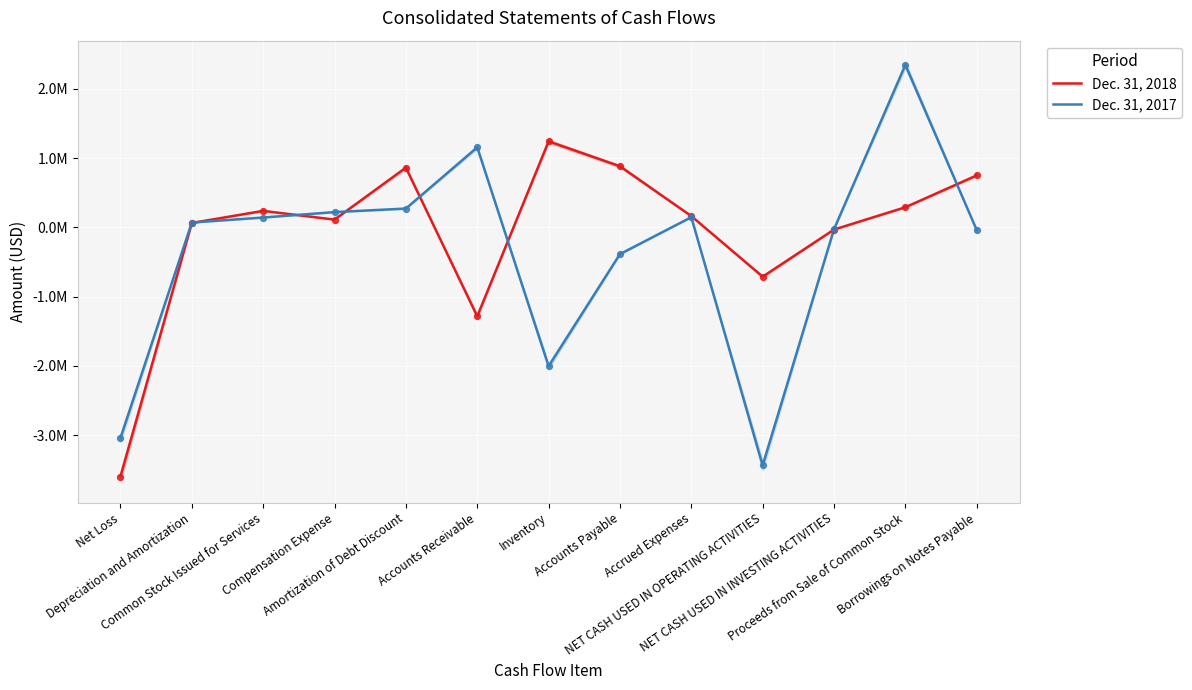

Is the value of Dec. 31, 2017 at Common Stock Issued for Services greater than the value of Dec. 31, 2018 at Accrued Expenses?

No